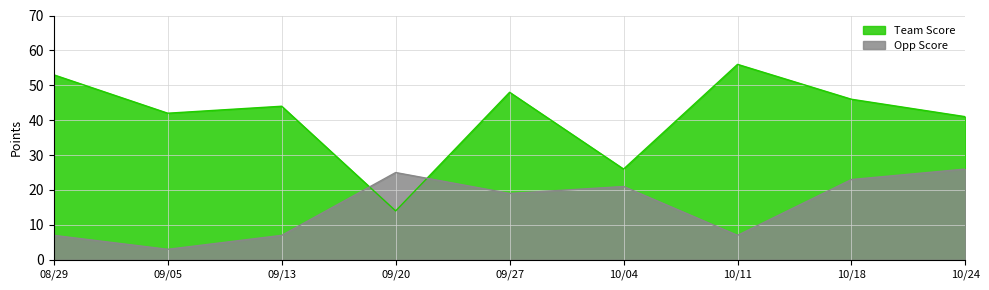

Where is Opp Score nearest to the value 14?

09/27